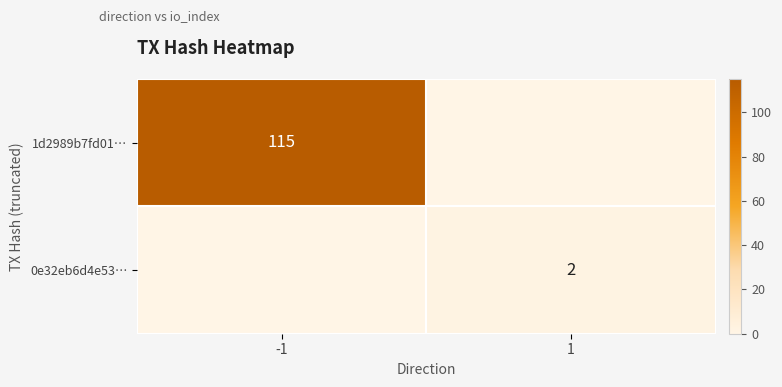

The value of 0e32eb6d4e53… at 1 is 3. True or false?

False